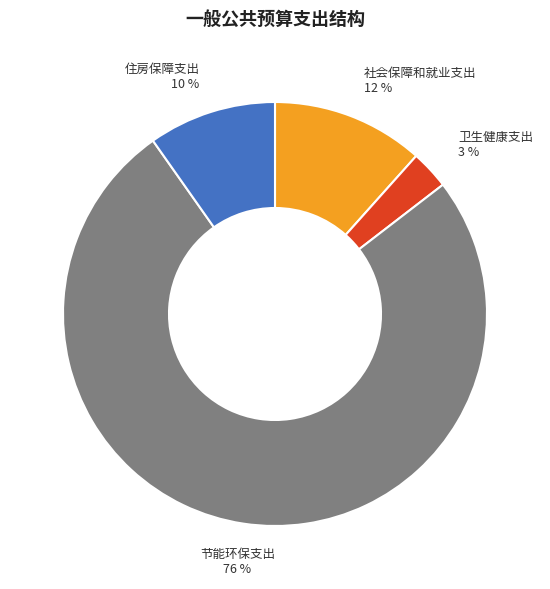

What is the majority slice?

节能环保支出